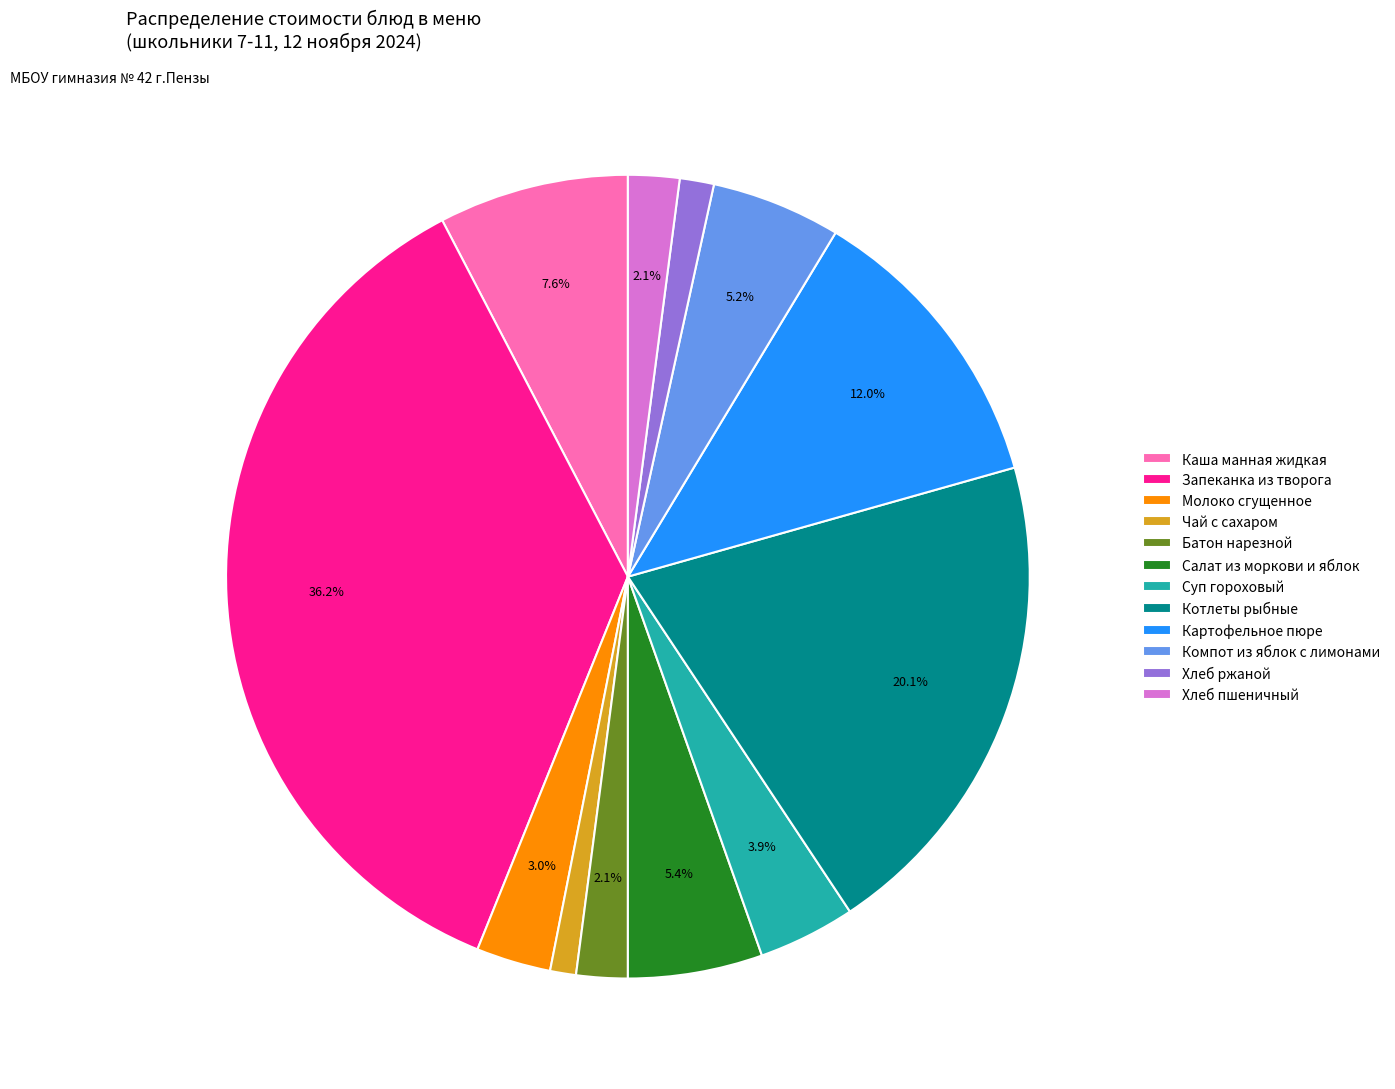

Which category has the biggest portion of the pie?

Запеканка из творога